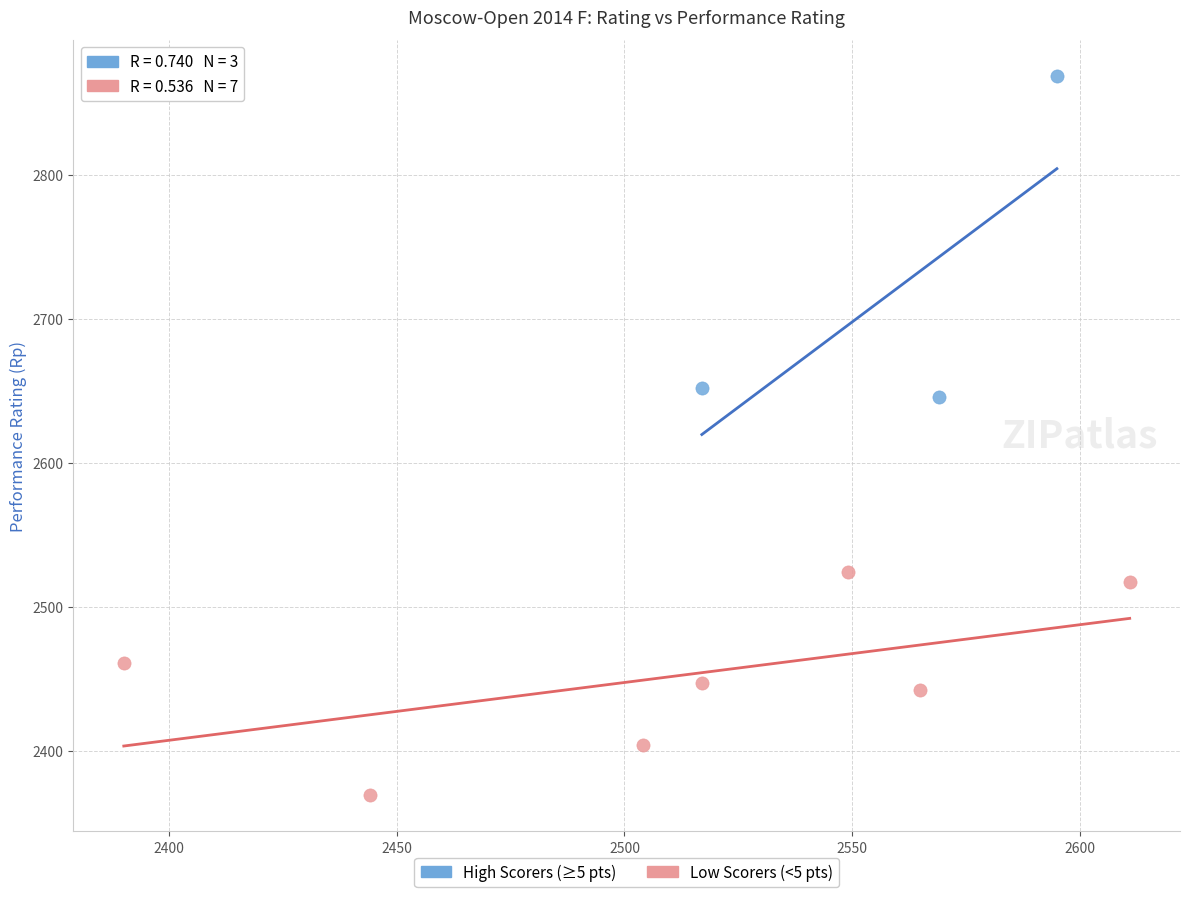

Which series contains the lowest Y value?

Low Scorers (<5 pts)